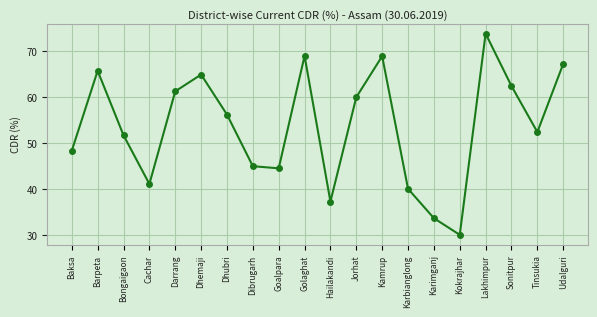

The chart shows a value of 40.1 at Karbianglong. True or false?

True